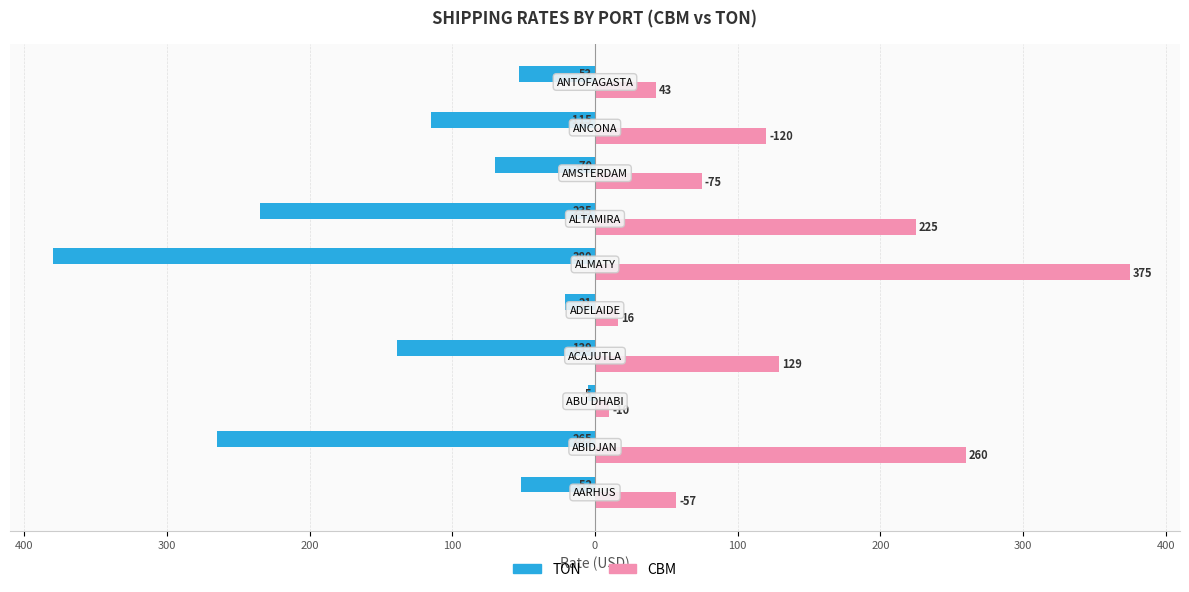

What are all the series names shown in the legend?

TON, CBM